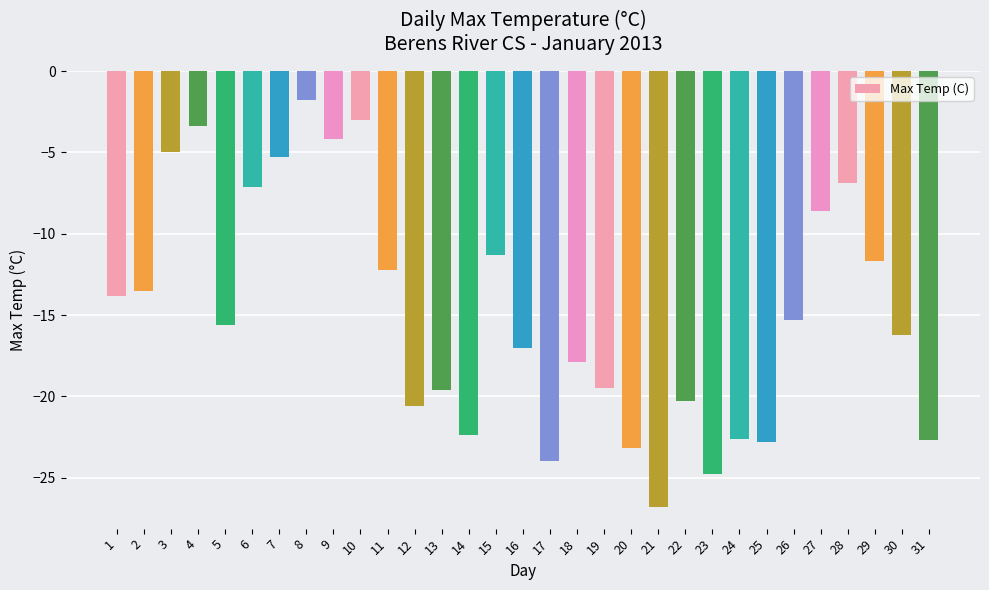

What is the sum of the values at 15 and 19?

-30.8